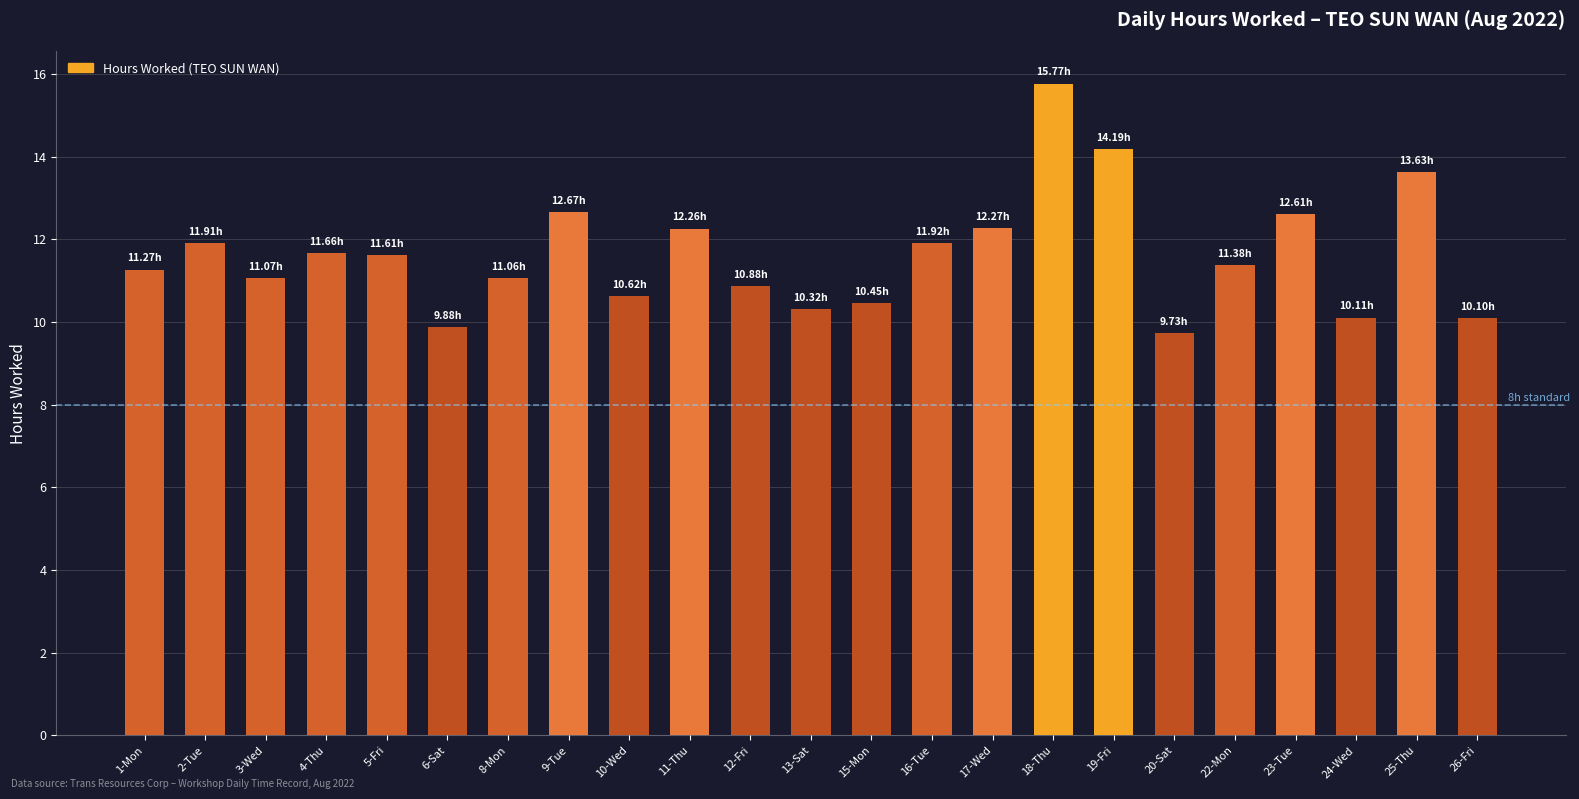

What is the minimum value shown in the chart?

9.7